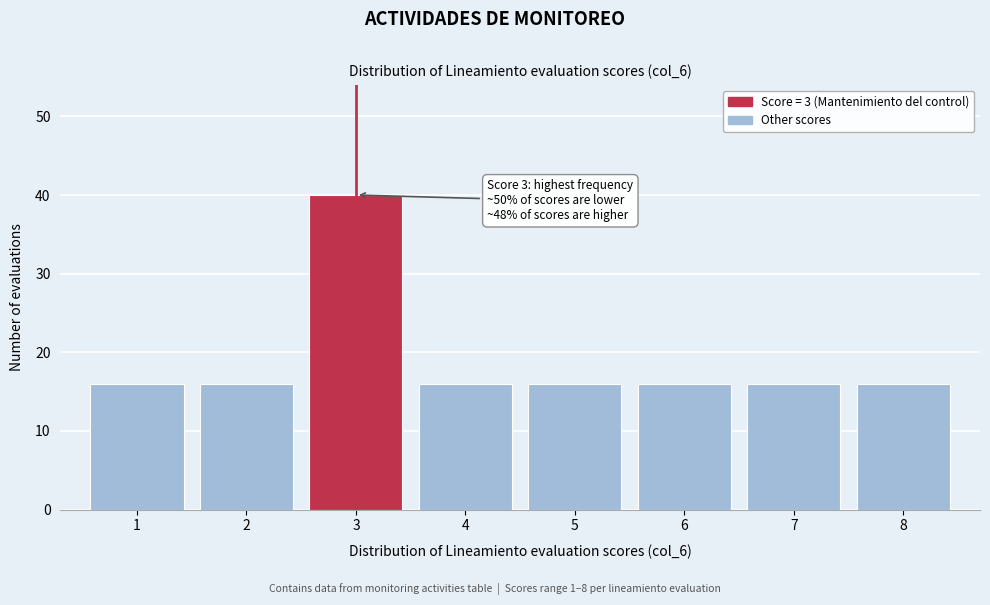

Reading left to right, what are all the values shown in this chart?

1=16	2=16	3=40	4=16	5=16	6=16	7=16	8=16